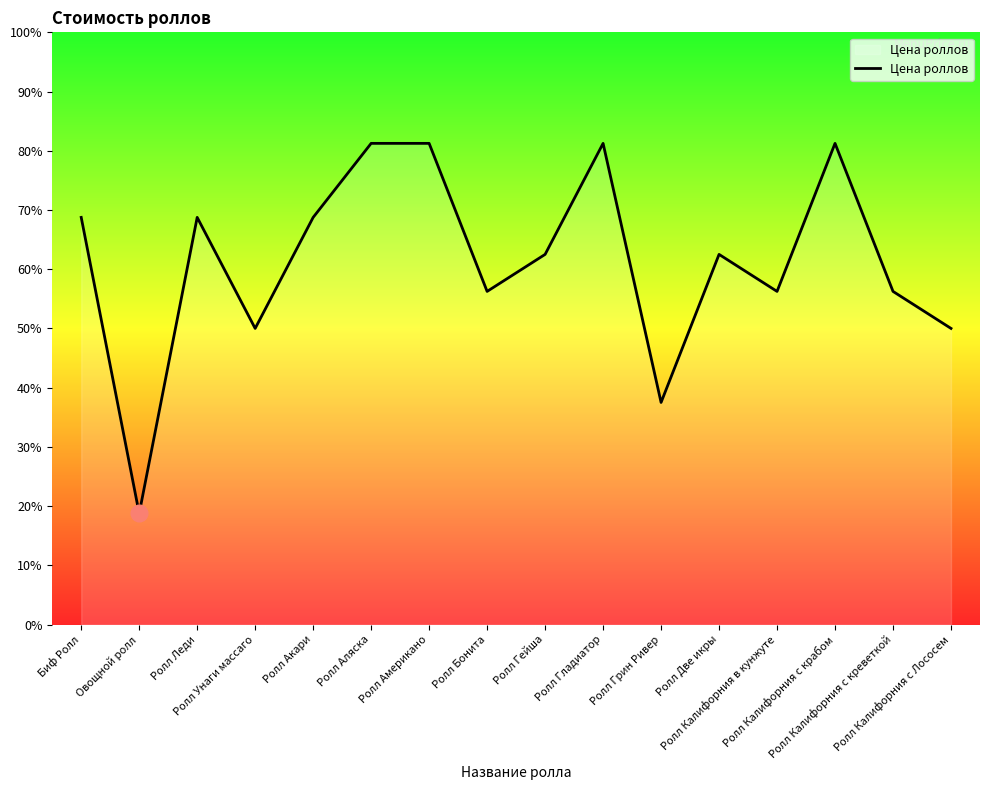

What is the maximum value shown in the chart?

299